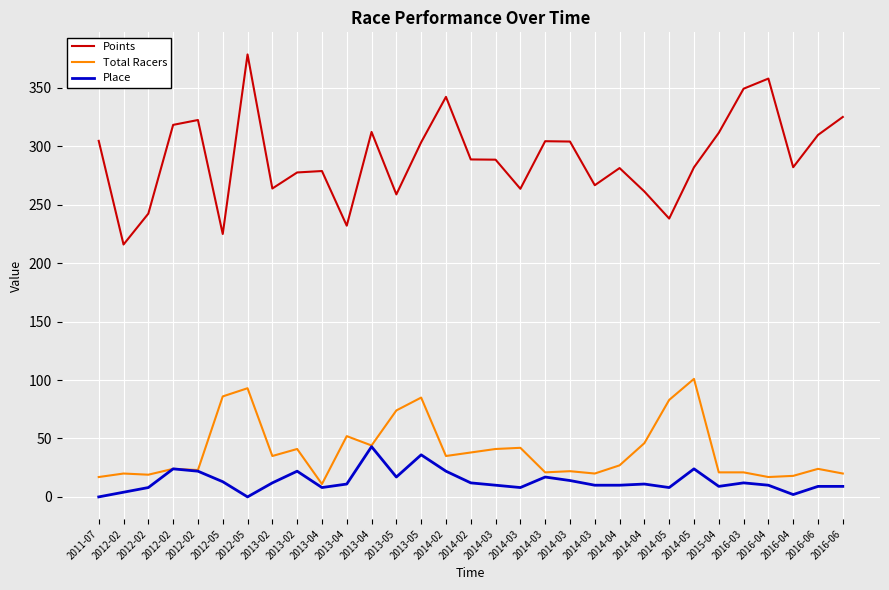

What is the total value across all series at 2013-02?

310.9